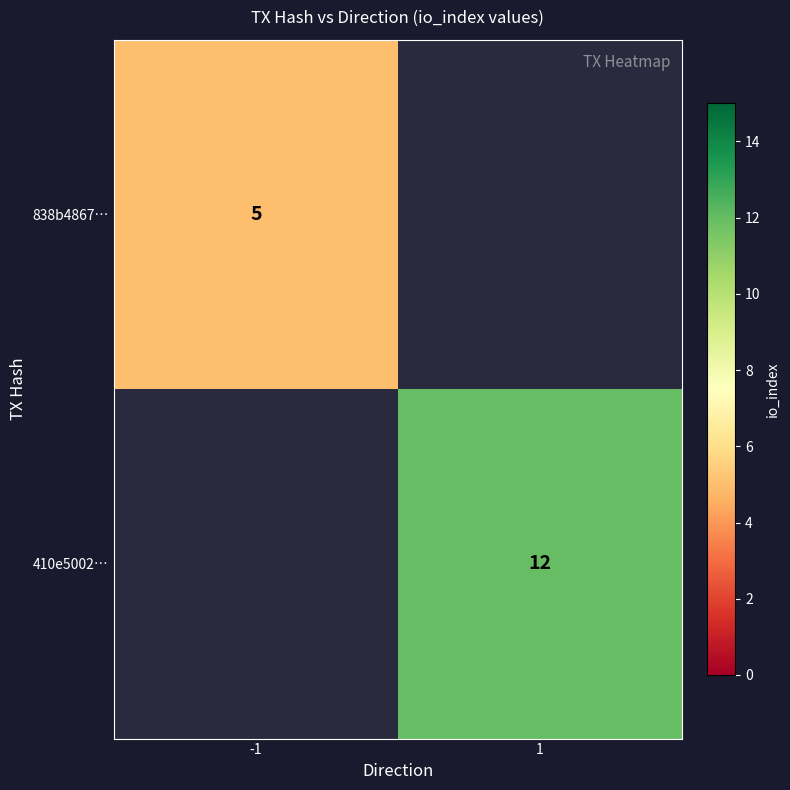

True or false: 410e5002… has a value of 12 at 1.

True